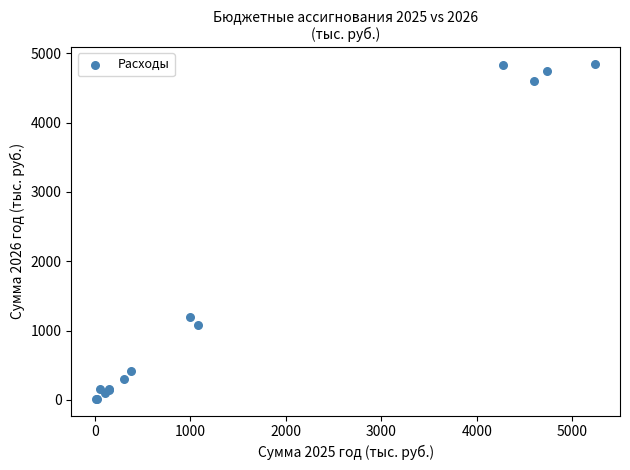

What Y value in the scatter plot is closest to 2433?

1200.0